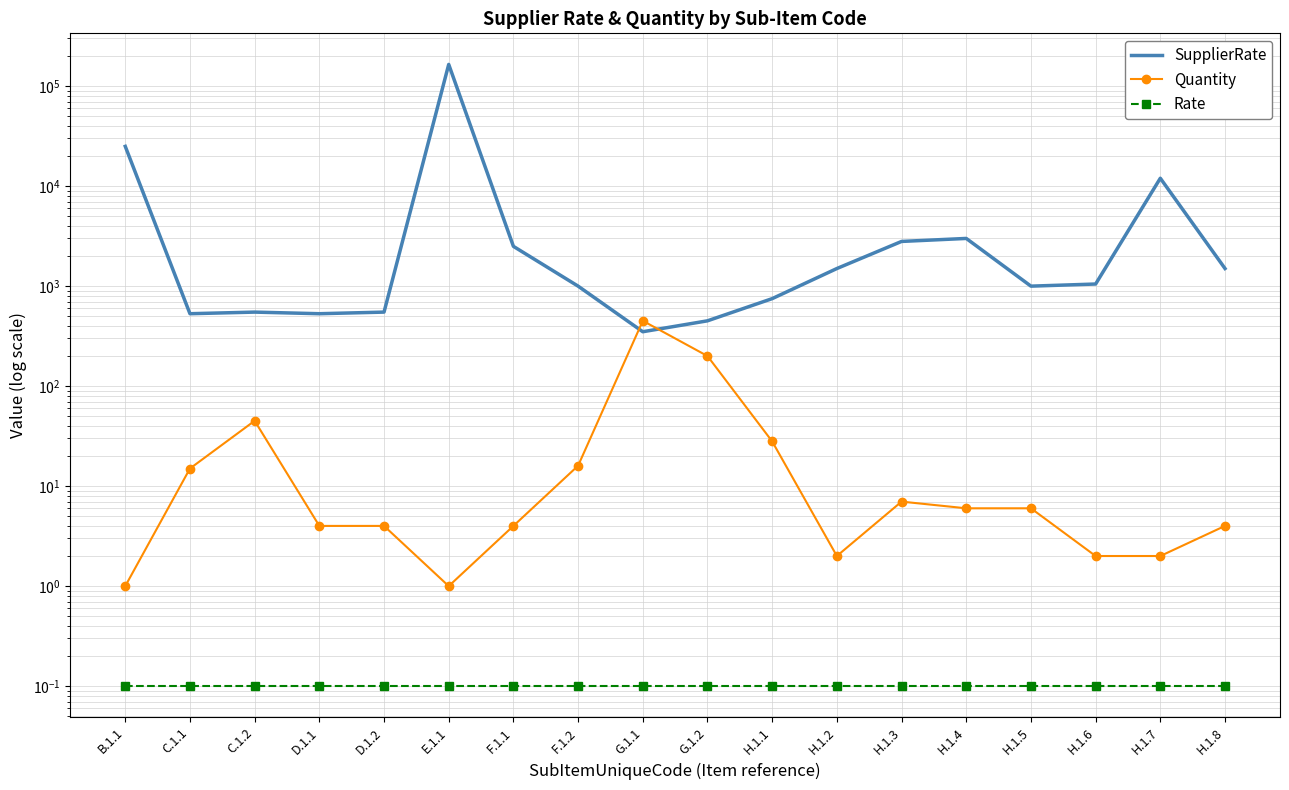

What is the average value of the Quantity series?

44.3